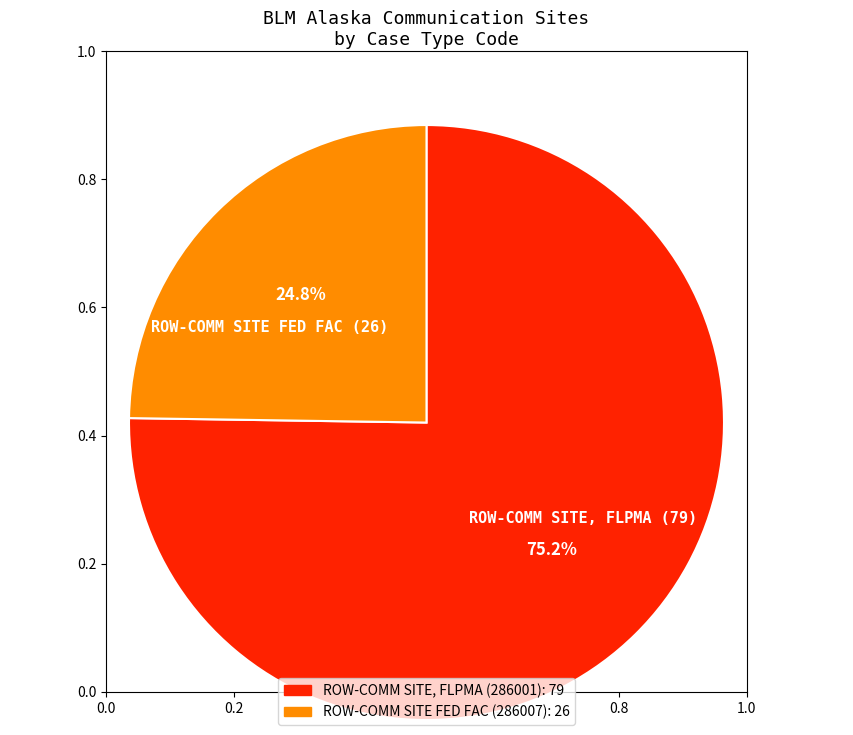

Rank the categories by value from highest to lowest.

ROW-COMM SITE, FLPMA (286001), ROW-COMM SITE FED FAC (286007)